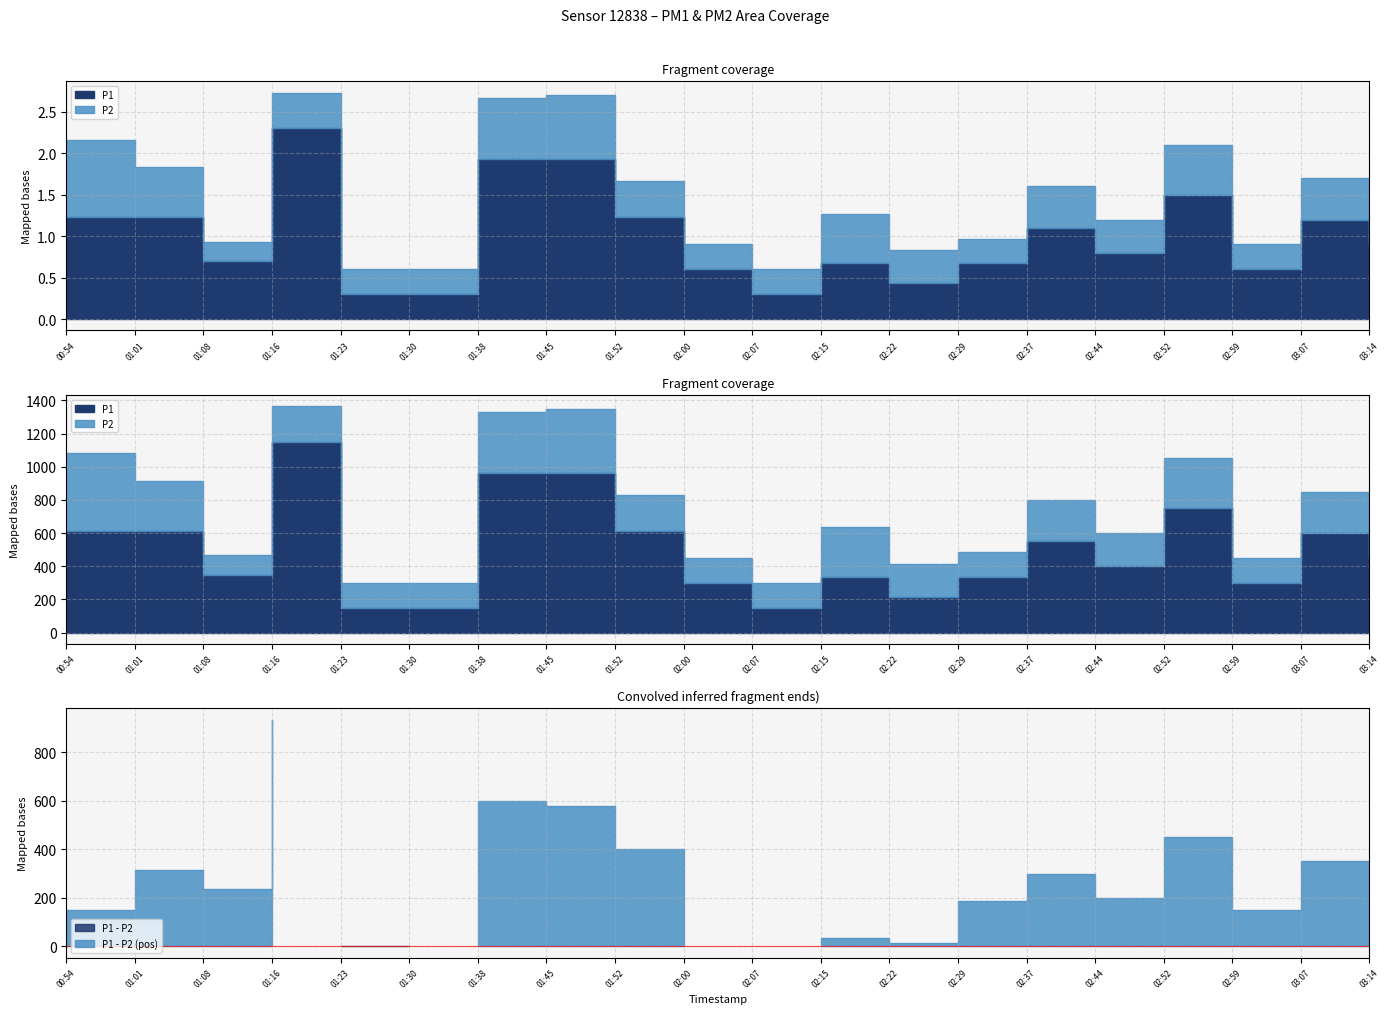

What is the sum of the P2 values at 00:54 and 02:00?

1.2